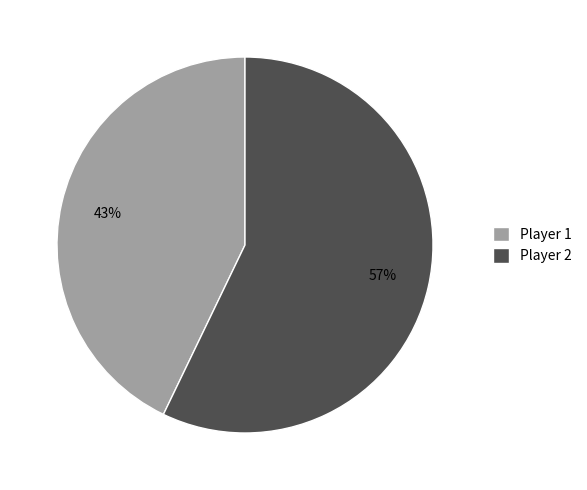

Is it true that Player 1 is 43% of the pie?

True